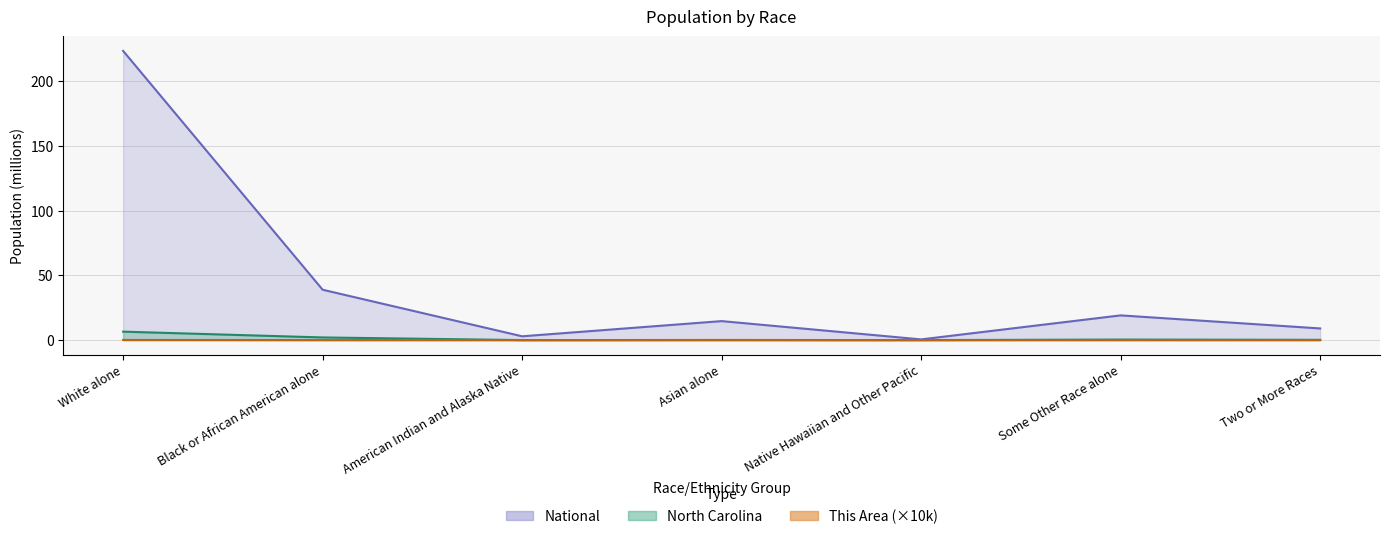

How many intersections are there between North Carolina and This Area?

2